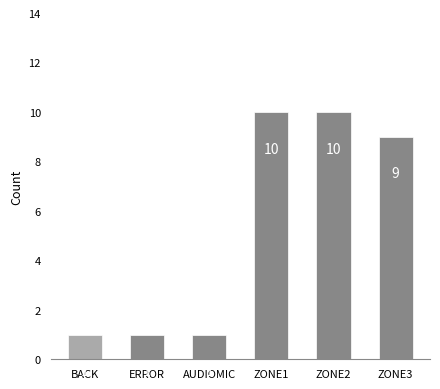

What is the value of the 6th bar from the left?

9